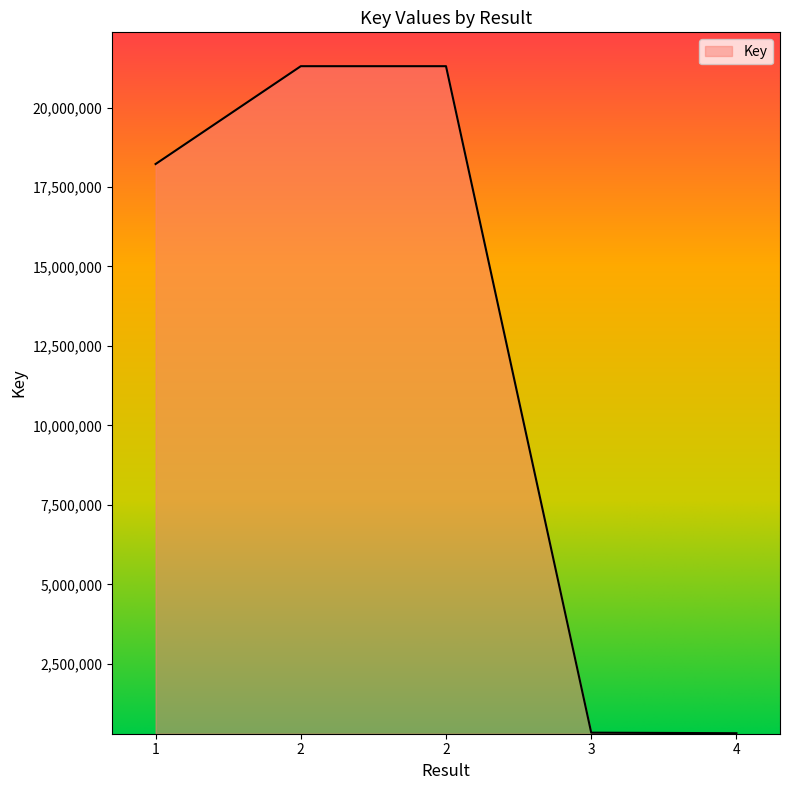

Count the number of data series in this chart.

1